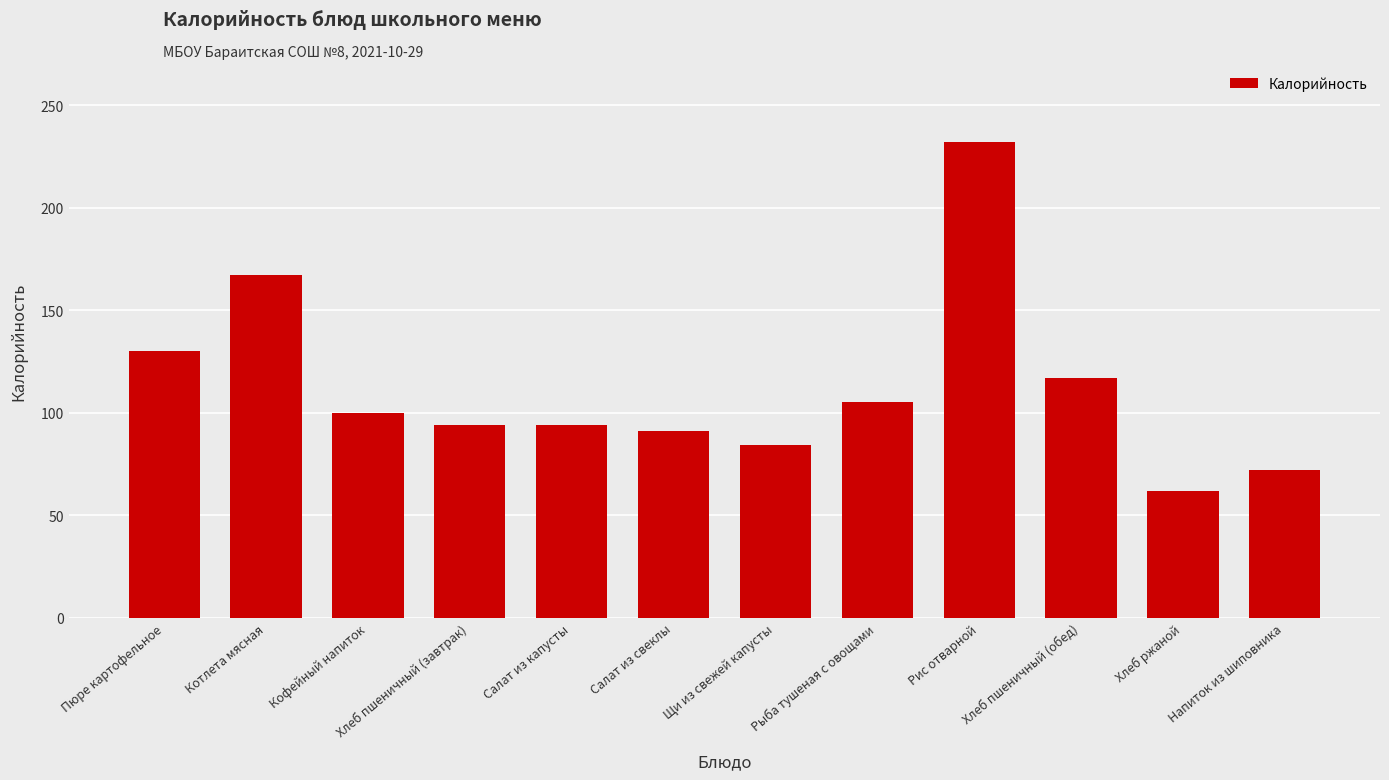

Count the number of data series in this chart.

1